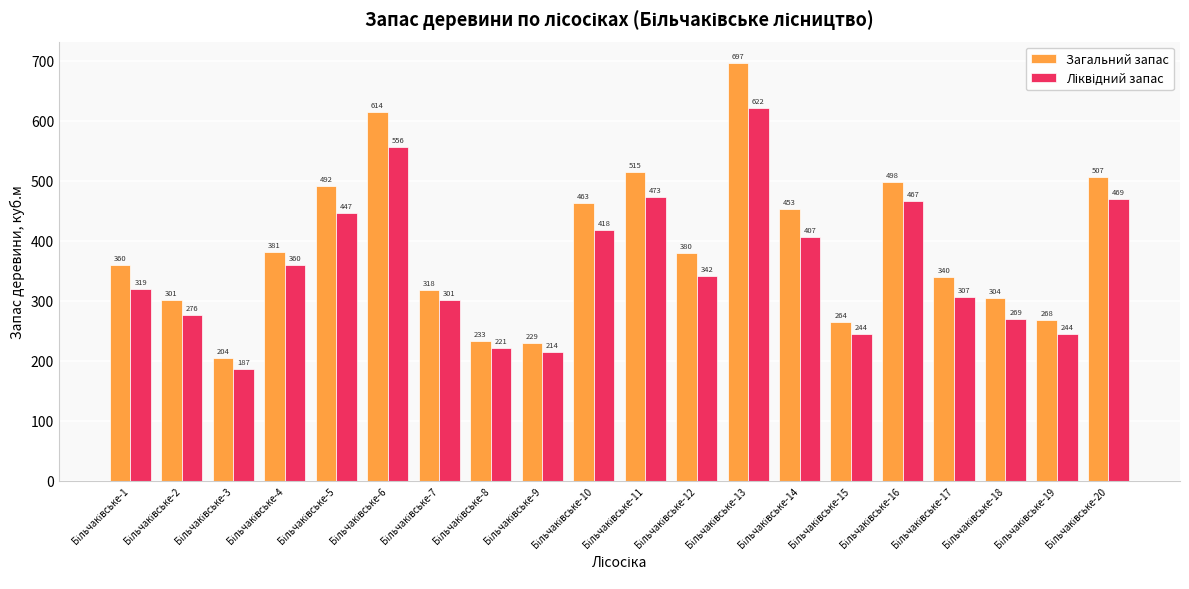

What is the smallest value displayed?

187